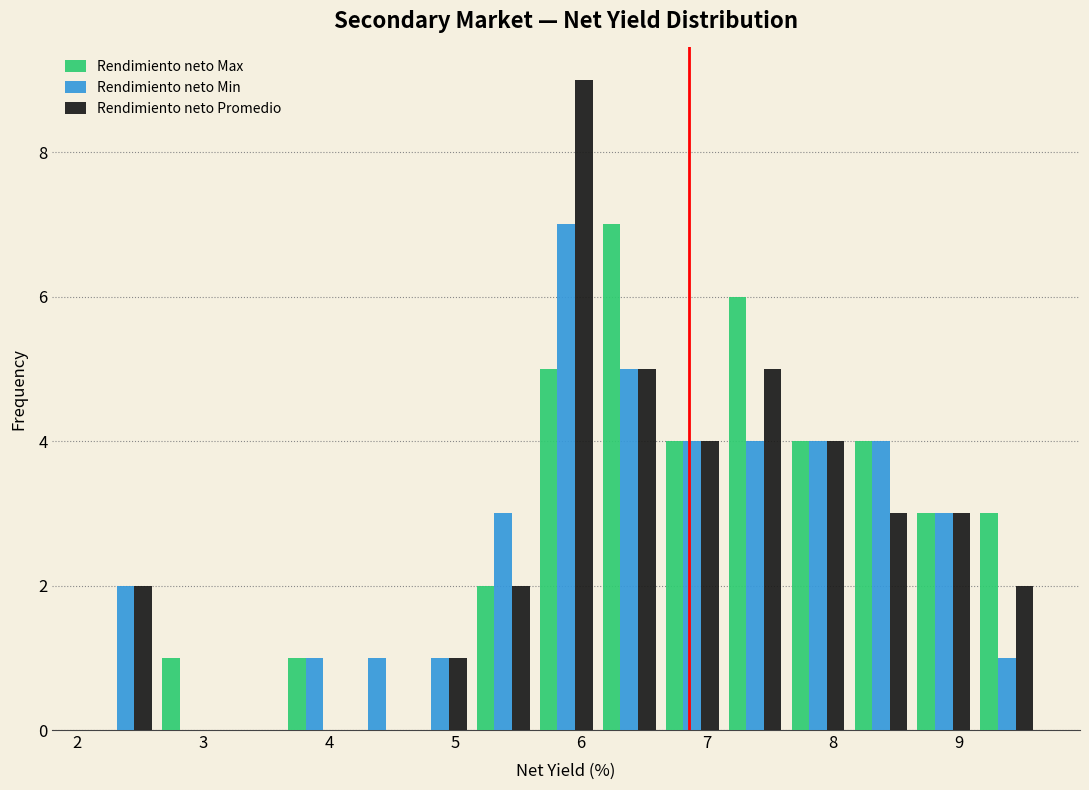

In the Rendimiento neto Max series, which range on the x-axis has the tallest bar?

6.1 to 6.6